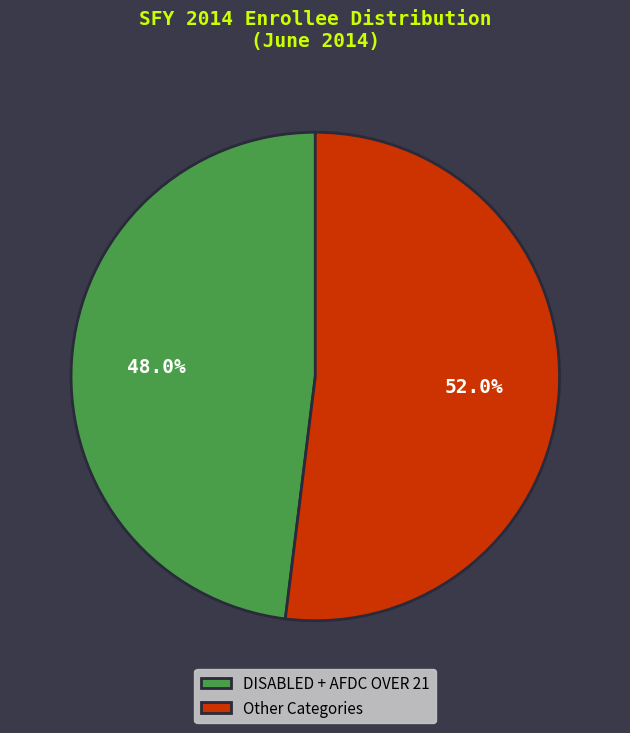

Which category has the biggest portion of the pie?

Other Categories